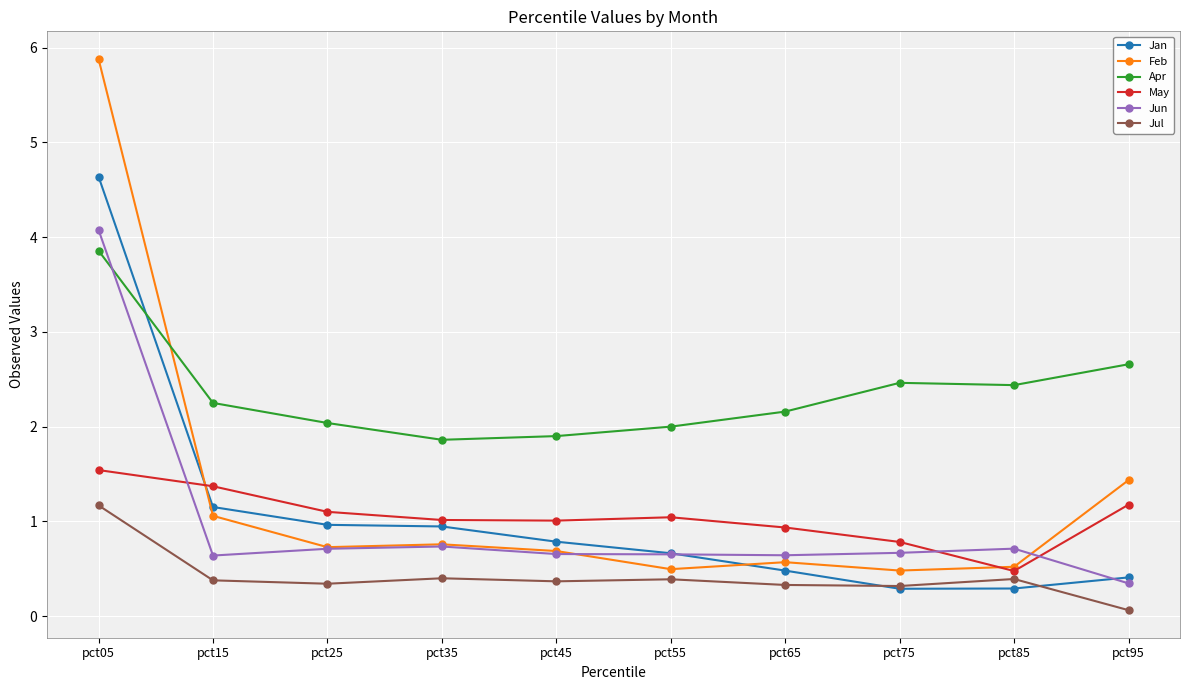

What are all the series names shown in the legend?

Jan, Feb, Apr, May, Jun, Jul